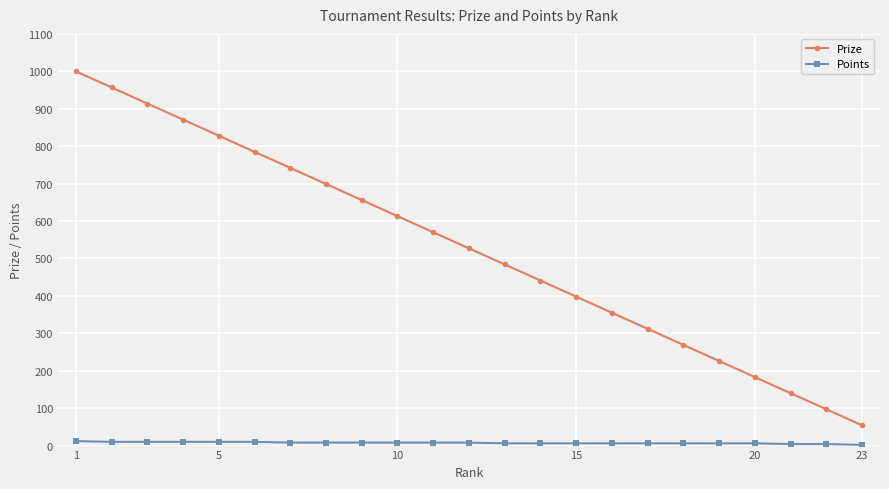

What is the sum of all Prize values?

12121